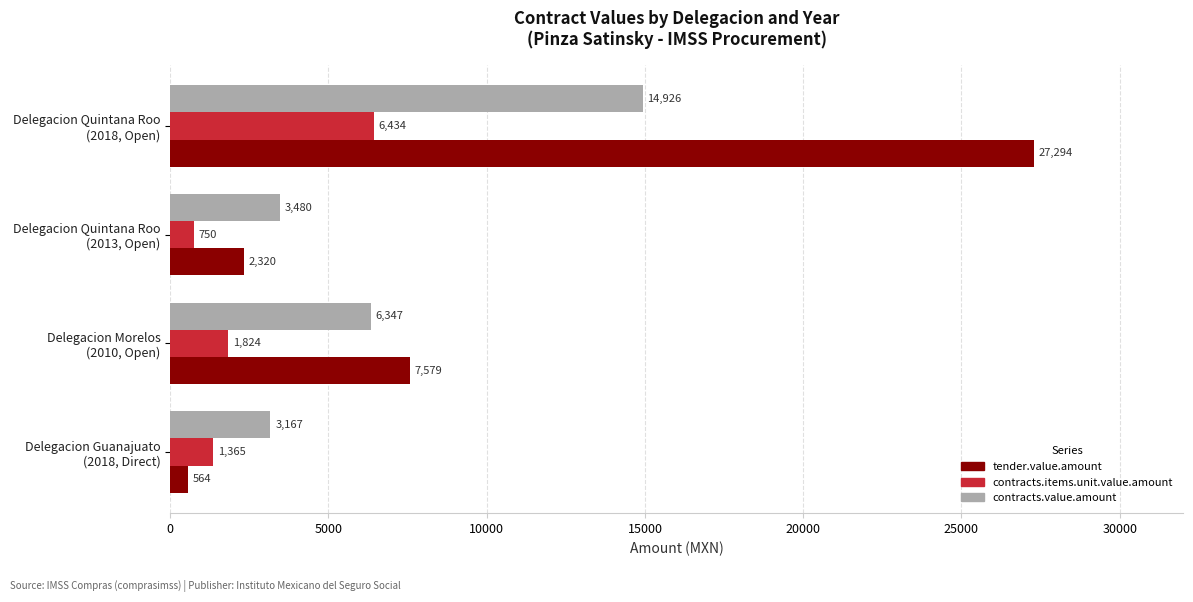

Which series has the largest range (max minus min)?

tender.value.amount